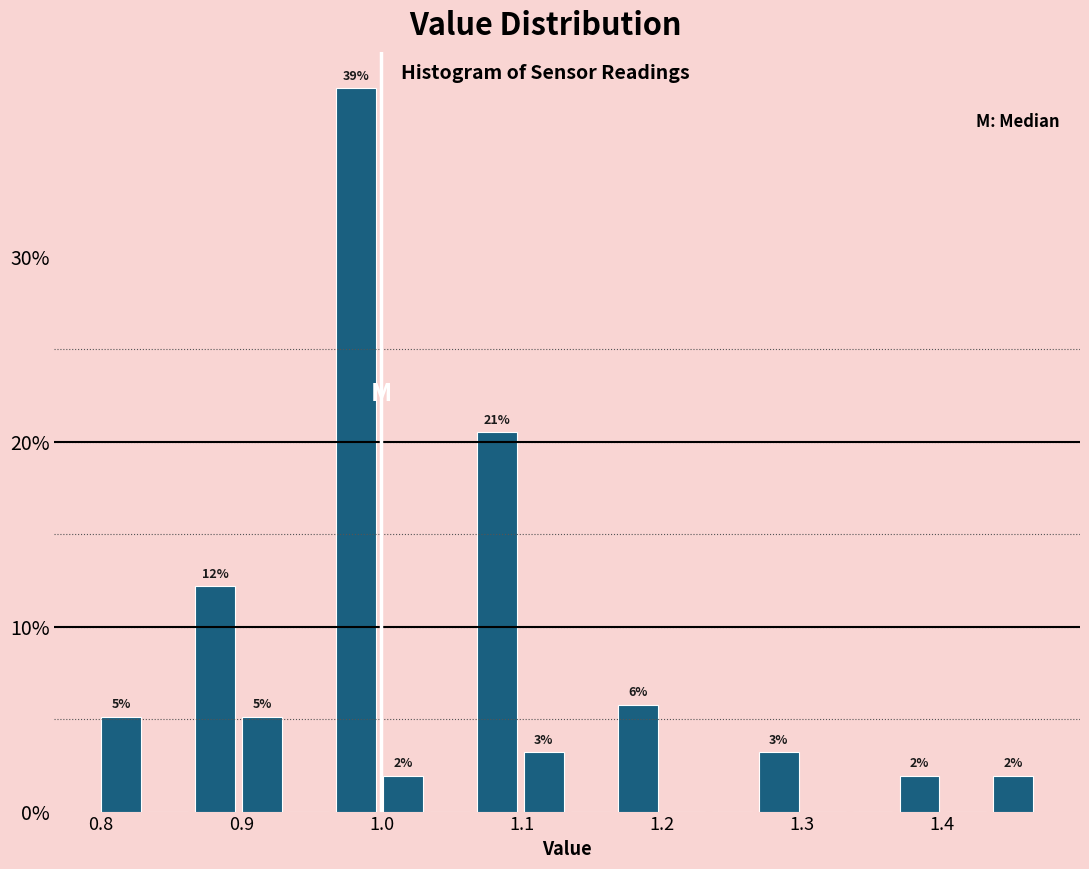

Around what value on the x-axis is the tallest bar? Give the approximate position of its centre, as read against the axis.

0.98